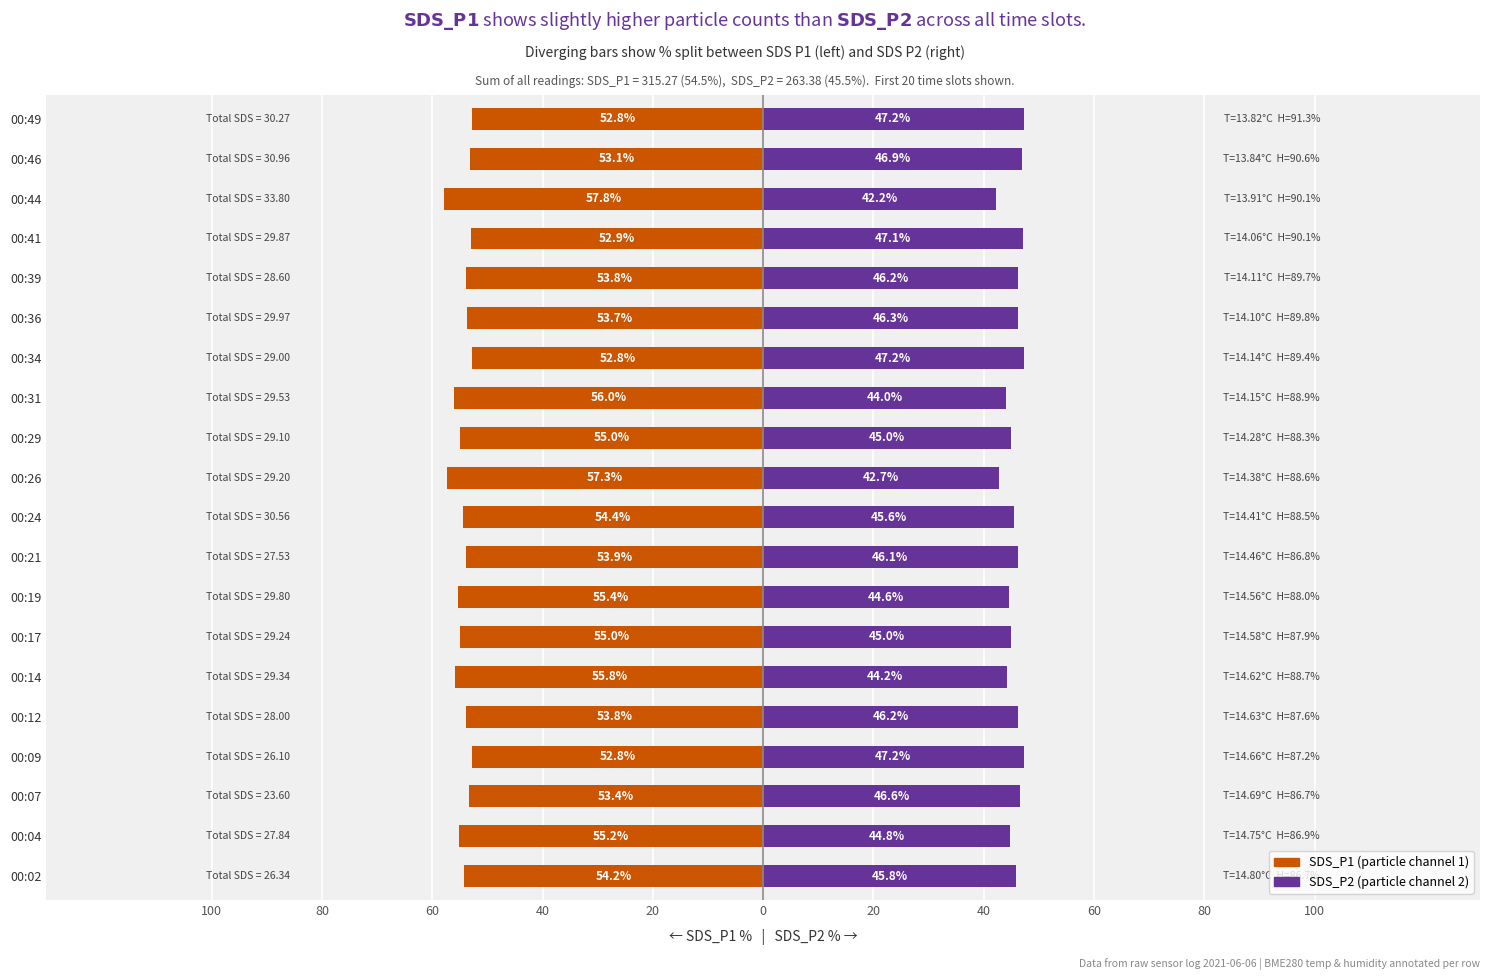

What is the approximate value of SDS_P1 at 00:24?

-54.4